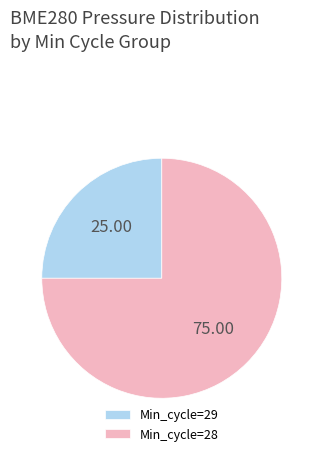

Does any single category account for the majority?

Yes